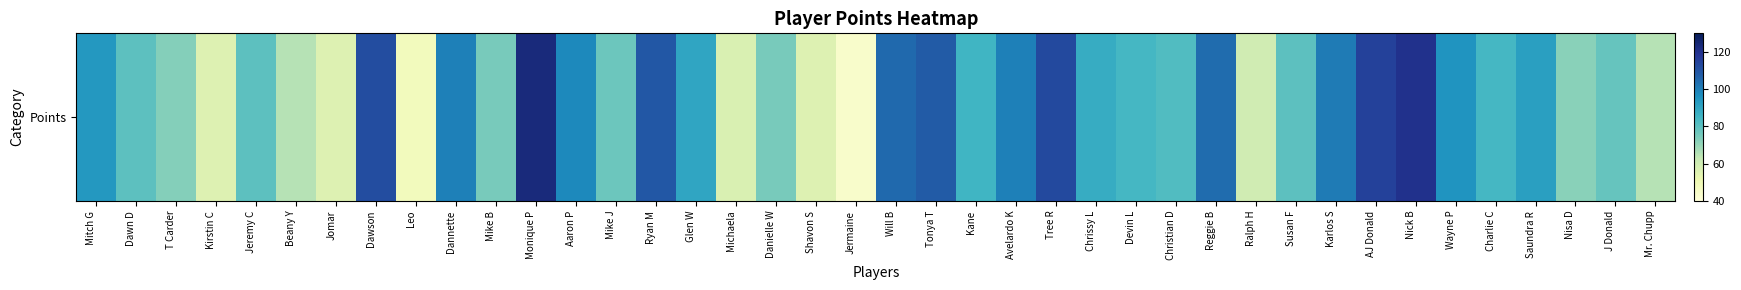

How many values are below 84?

19